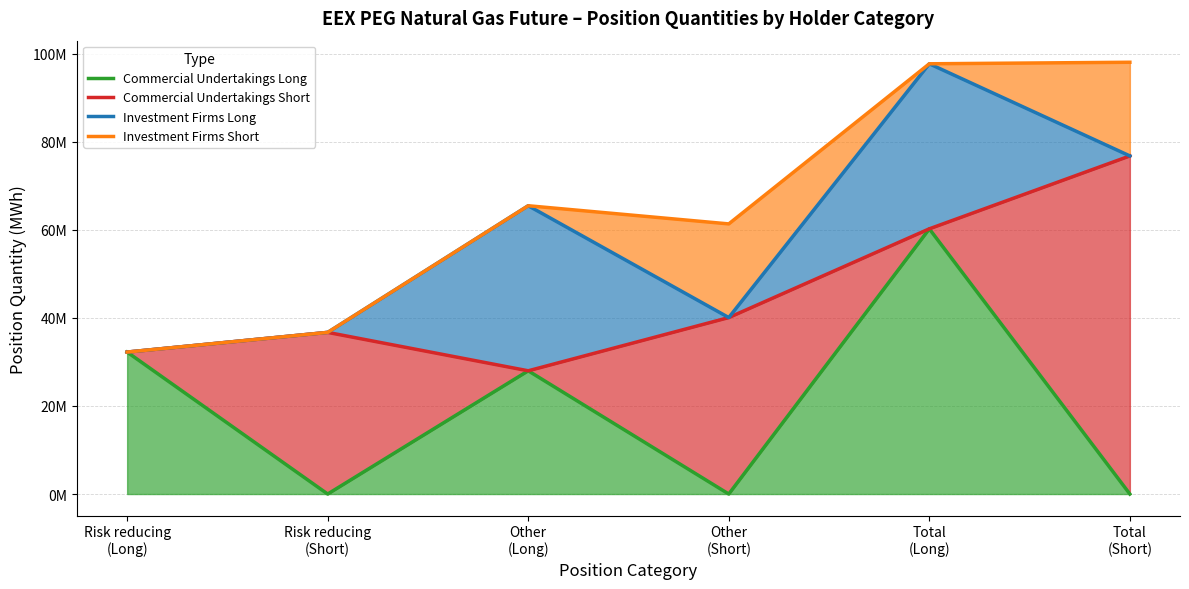

List the labels in order of Commercial Undertakings Long value, smallest first.

Risk reducing
(Short), Other
(Short), Total
(Short), Other
(Long), Risk reducing
(Long), Total
(Long)